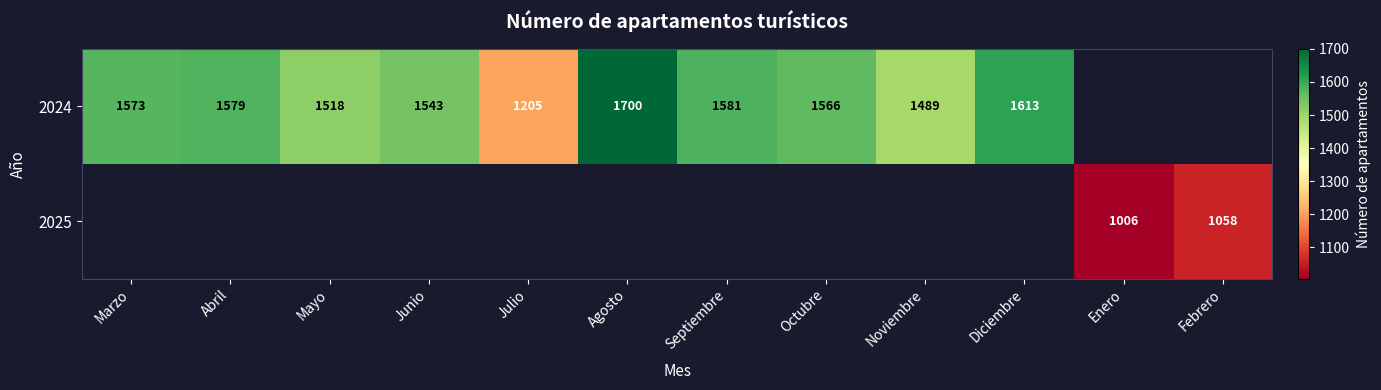

True or false: 2024 has a value of 2677.9 at Octubre.

False